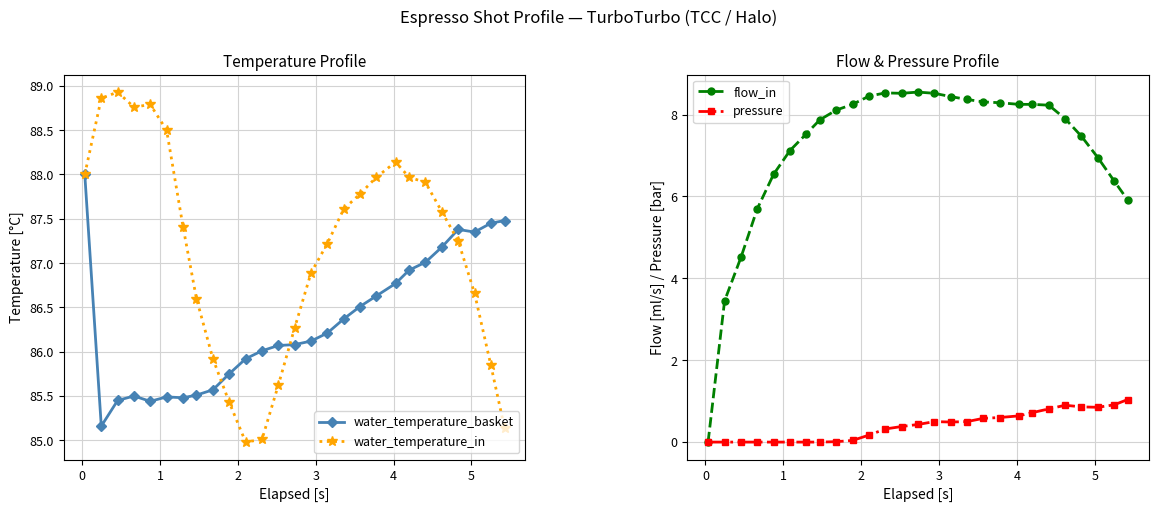

What is the lowest value of the water_temperature_basket series?

85.2